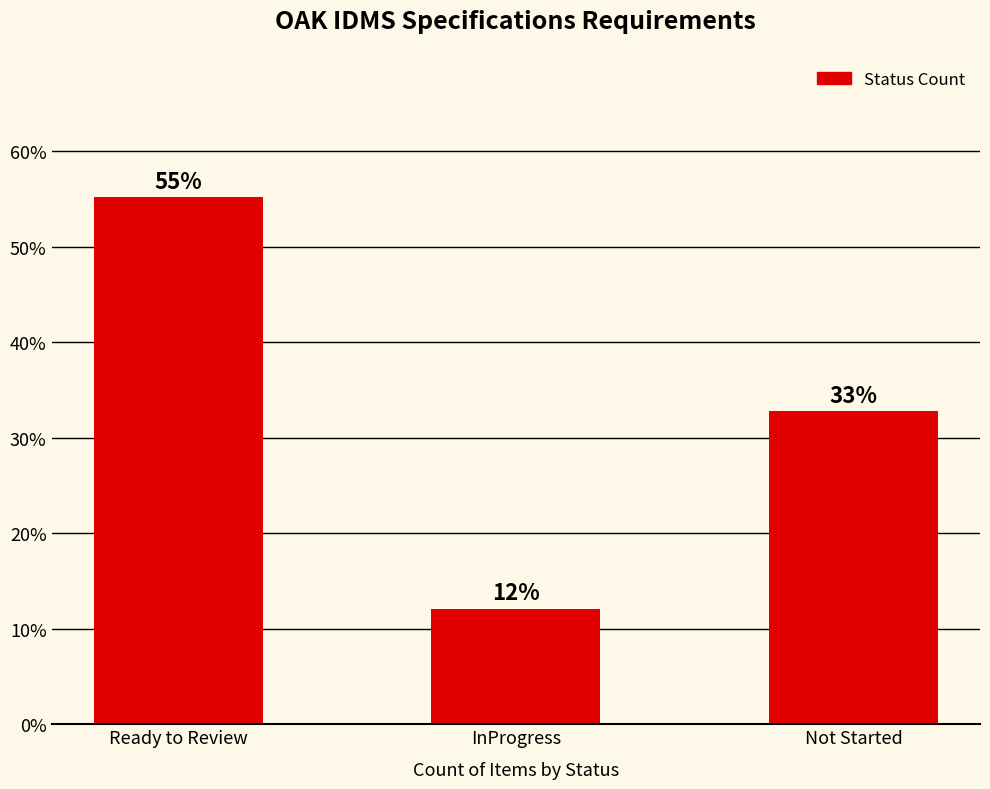

The chart shows a value of 55.2 at Ready to Review. True or false?

True